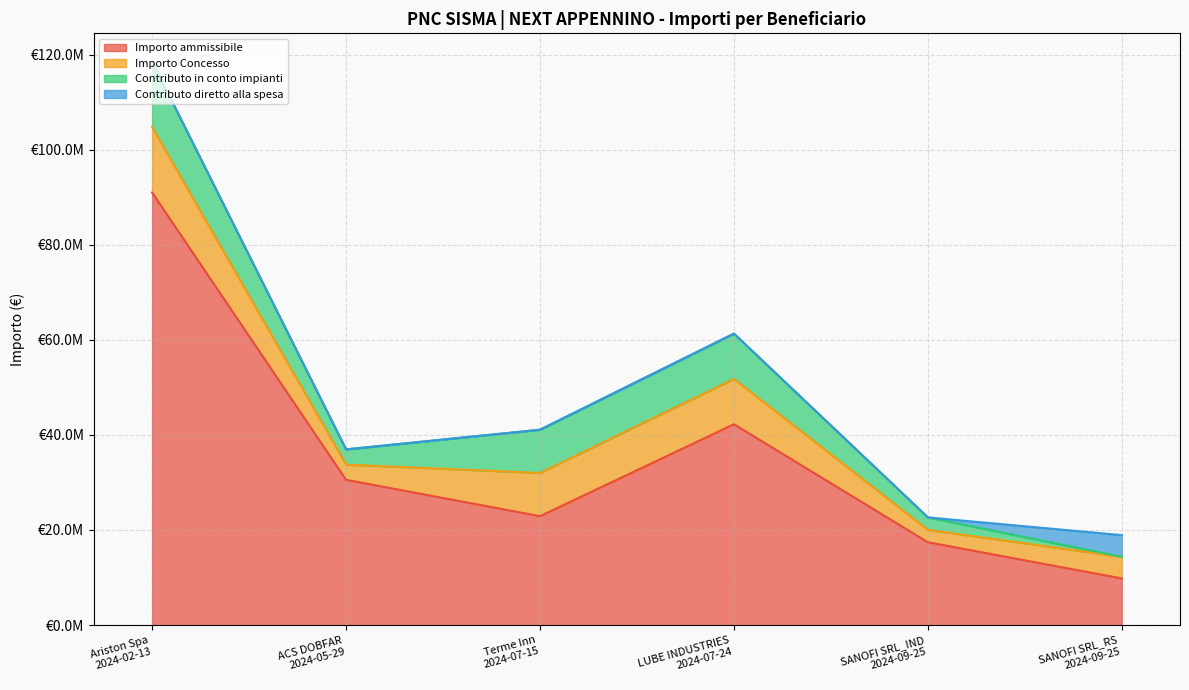

At which label does Importo ammissibile first exceed 30552085?

Ariston Spa
2024-02-13